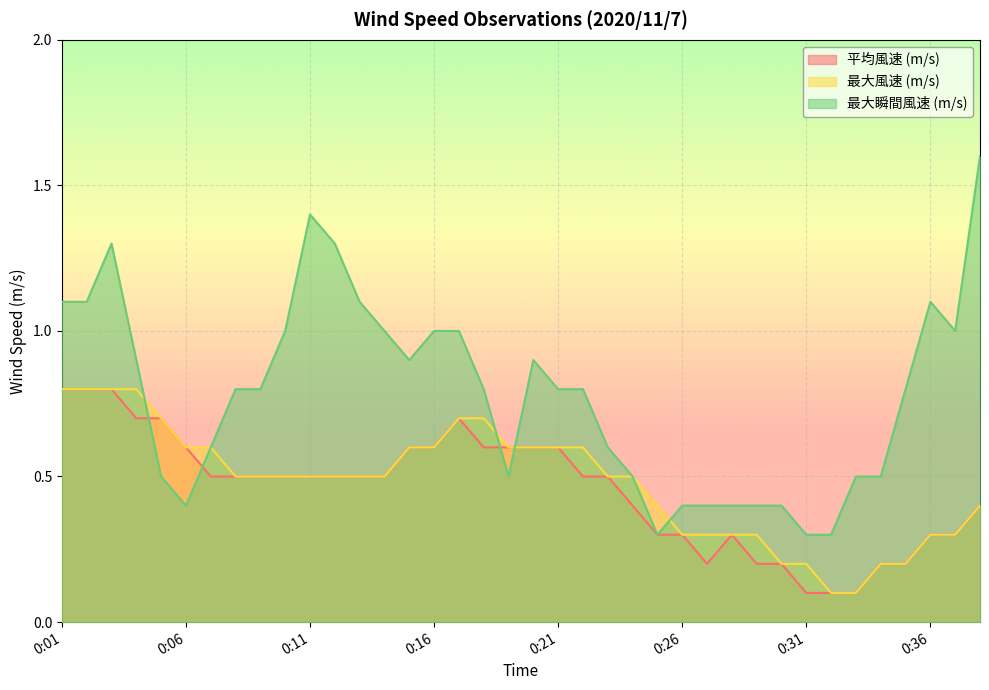

What is the difference between the 最大風速 (m/s) values at 0:07 and 0:26?

0.3